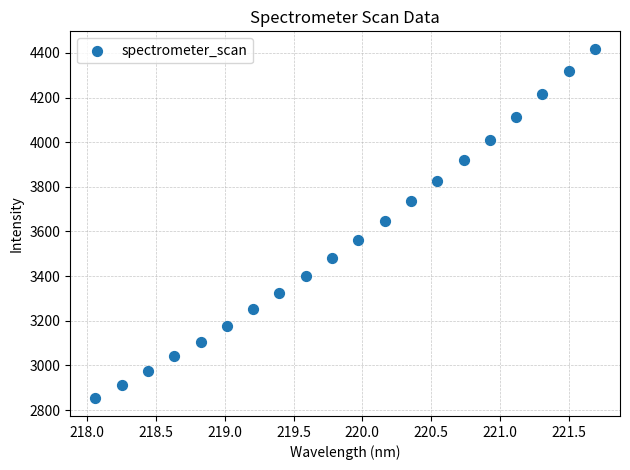

What is the range of X values (max minus min)?

3.6